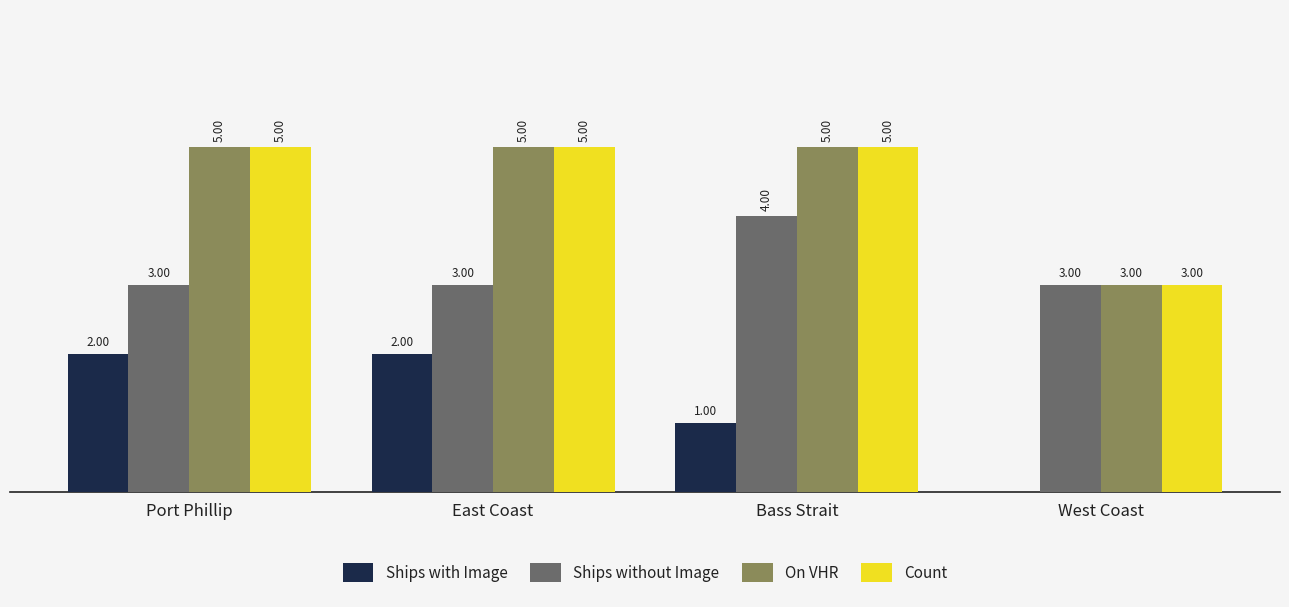

Where is Ships with Image nearest to the value 1?

Bass Strait